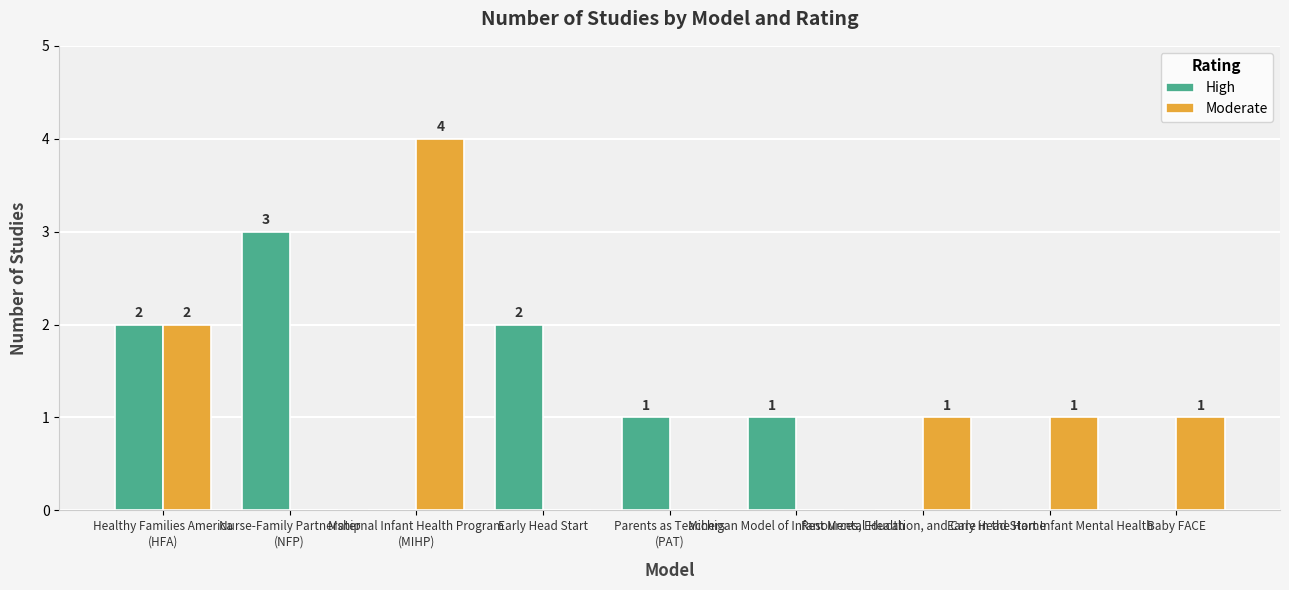

At which label does Moderate first exceed 1?

Healthy Families America
(HFA)